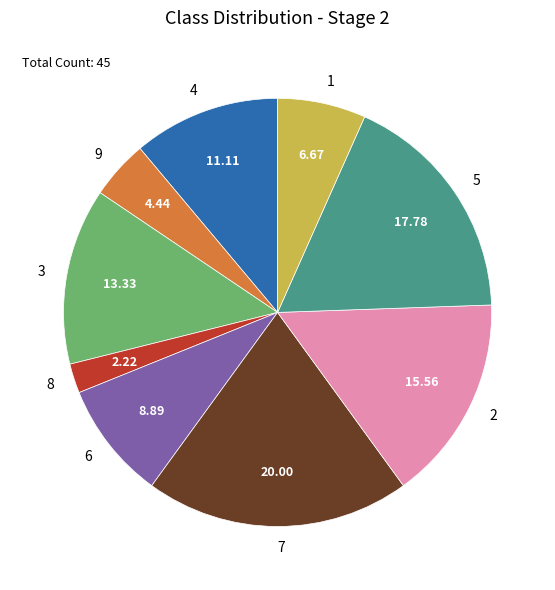

The 3 slice represents 4% of the pie. True or false?

False